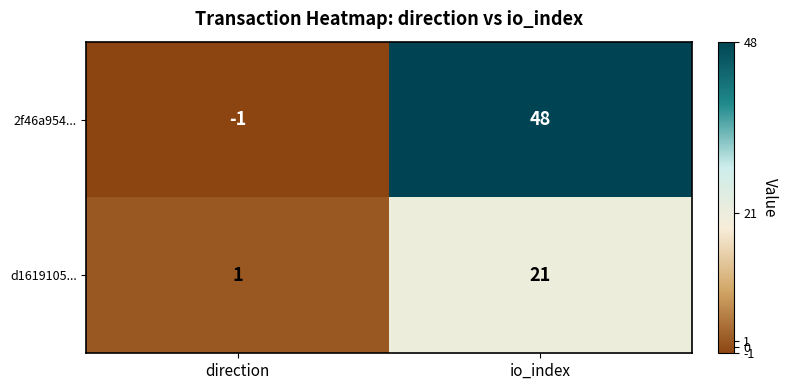

What is the greatest value displayed?

48